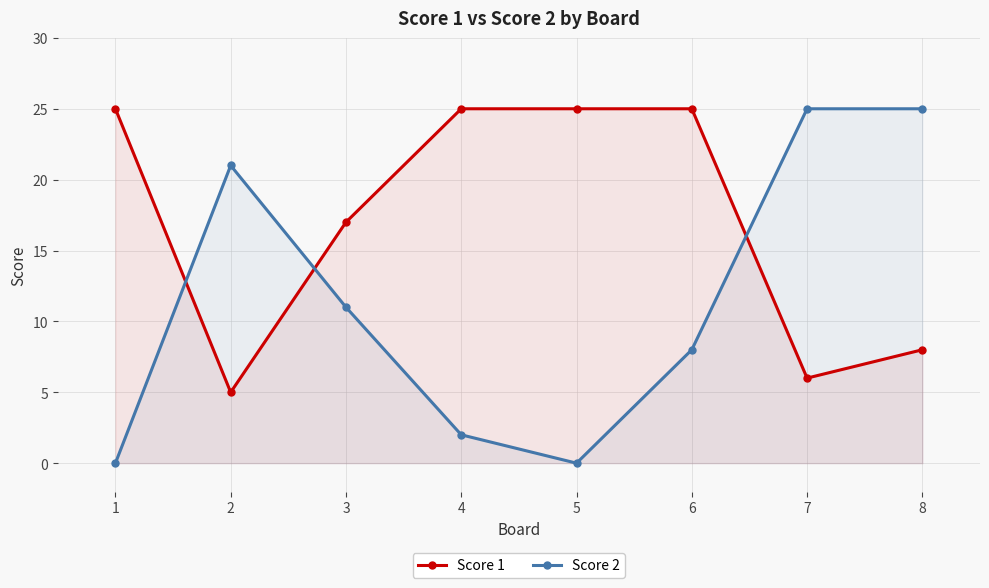

At which category does Score 2 reach its first local valley?

5